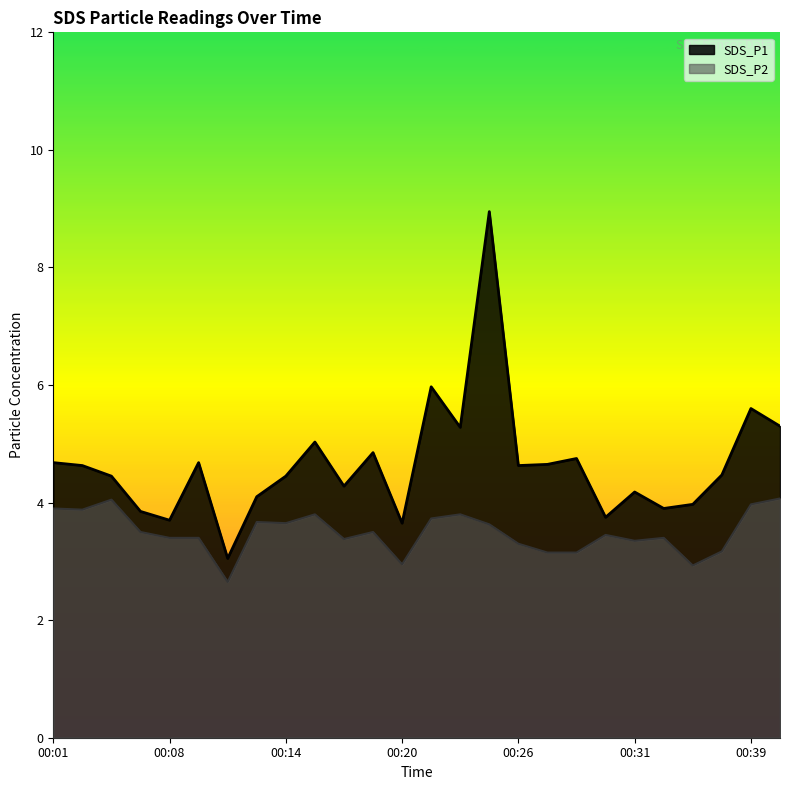

What is the minimum value shown in the chart?

2.6